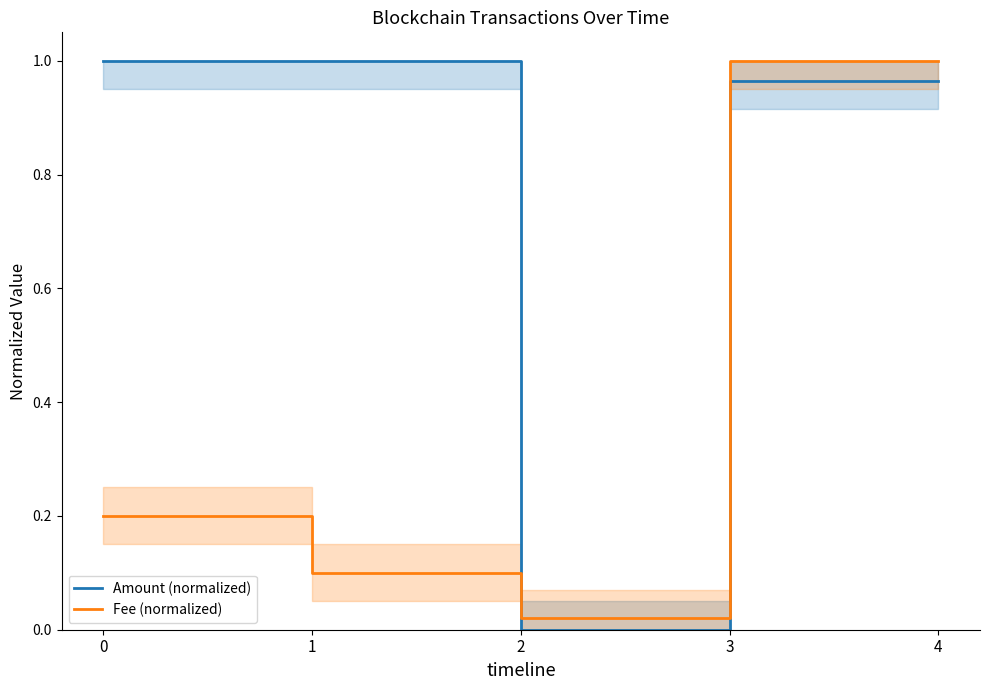

What is the value of the Amount (normalized) point at the 5th from the left?

1.0